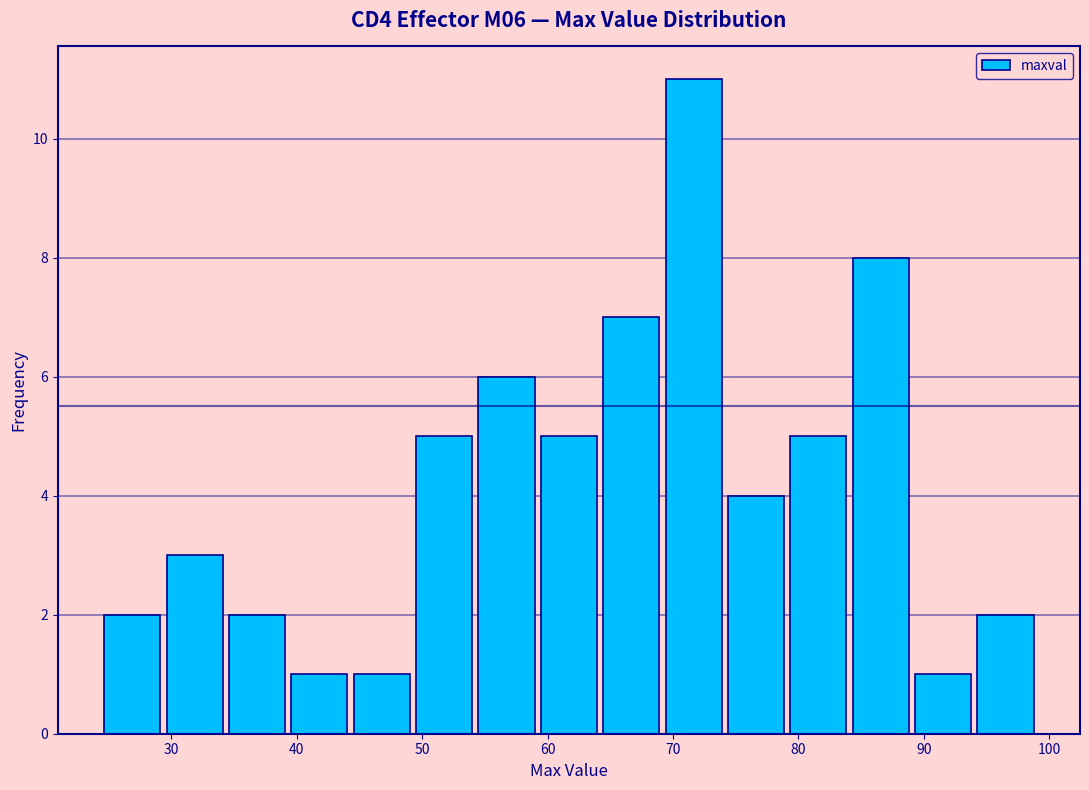

How tall is the bar that spans 29 to 34 on the x-axis? Neither the bar edges nor the heights are printed on the chart, so give them approximately, as read against the axes.

3